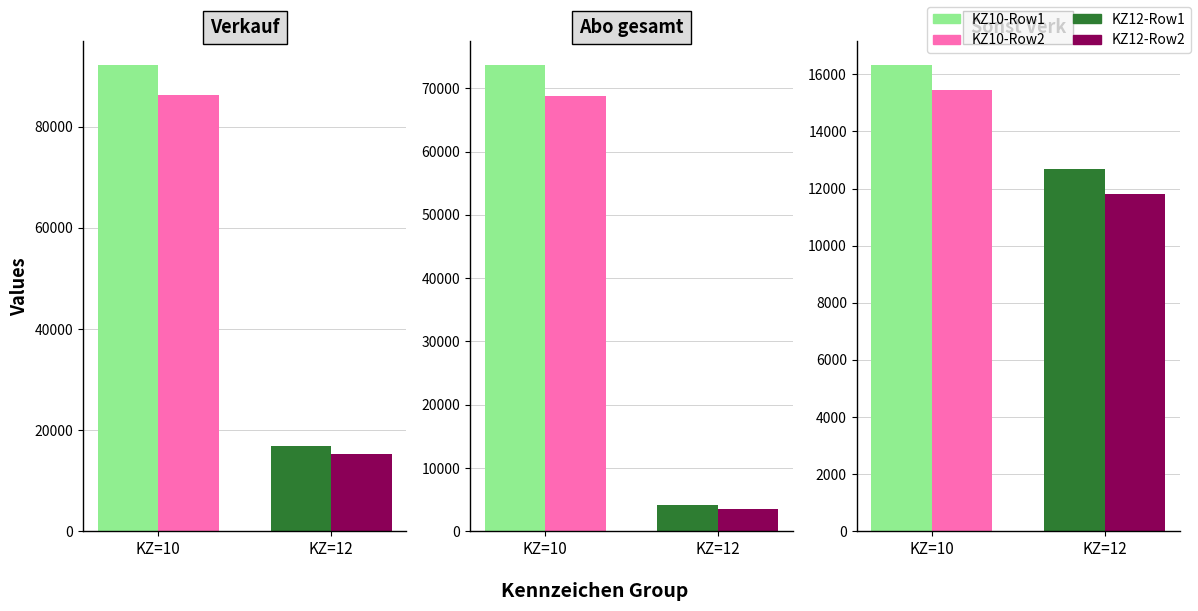

Reading left to right, transcribe all the data shown in this chart.

Verkauf: 92278	86326	16840	15323
Abo gesamt: 73752	68815	4141	3508
Sonst Verk: 16338	15448	12699	11815